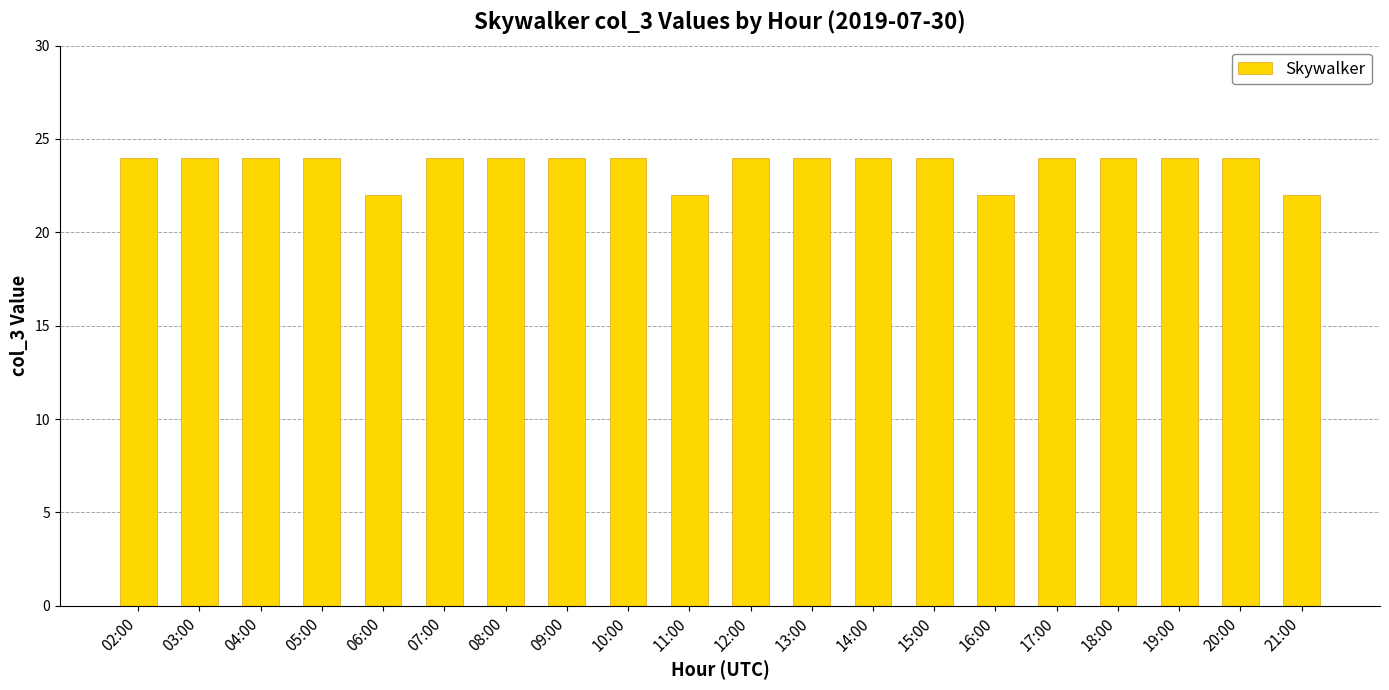

Read the value at 08:00.

24